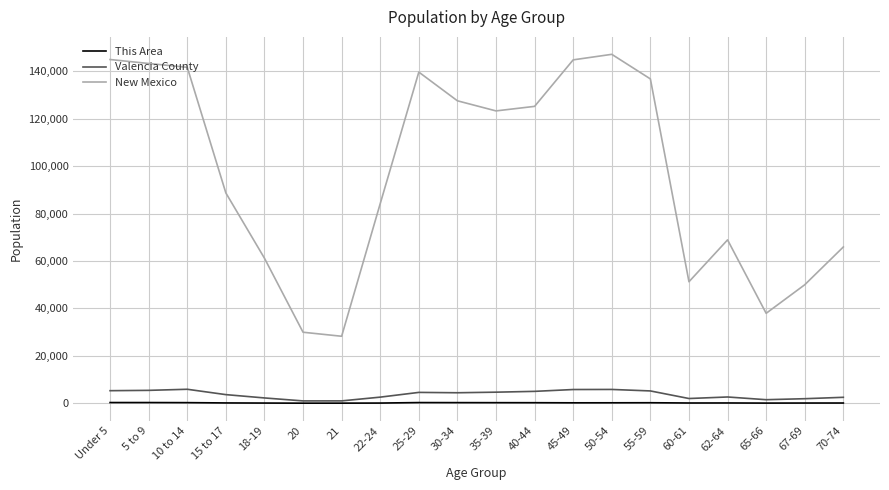

At which category does the chart reach its peak across all series?

50-54